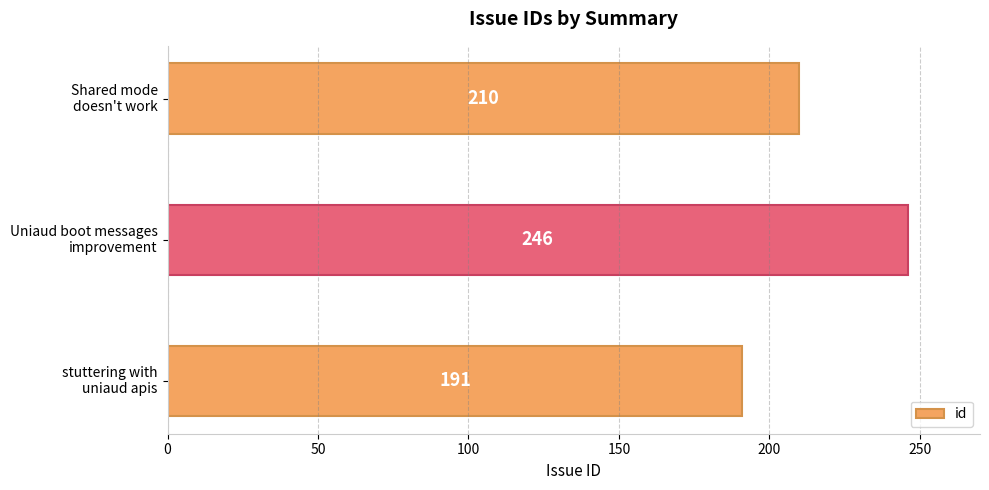

How many values are between 191 and 246?

3